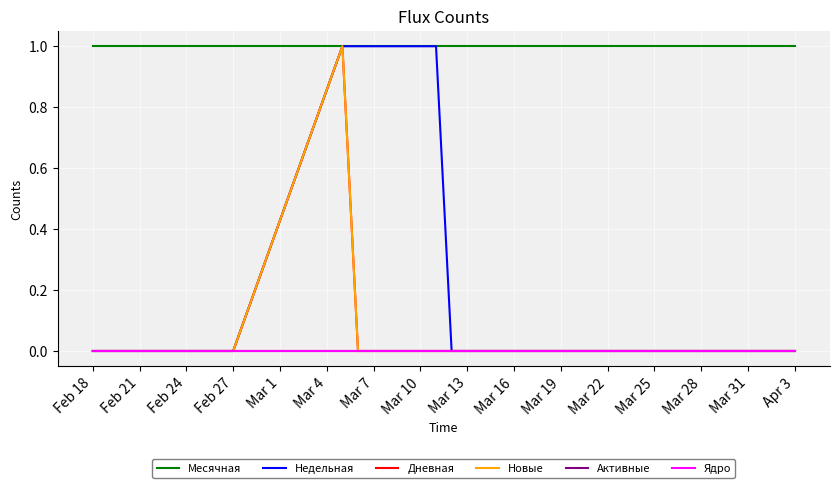

How many lines are shown in the chart?

6